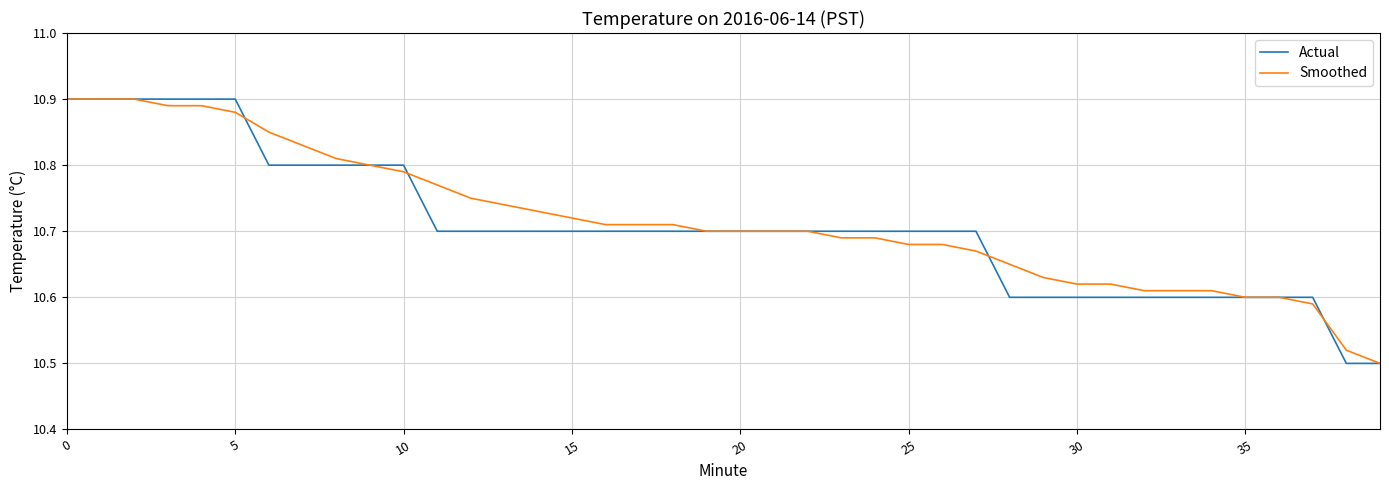

True or false: Actual has more than 2 interior local peaks.

False